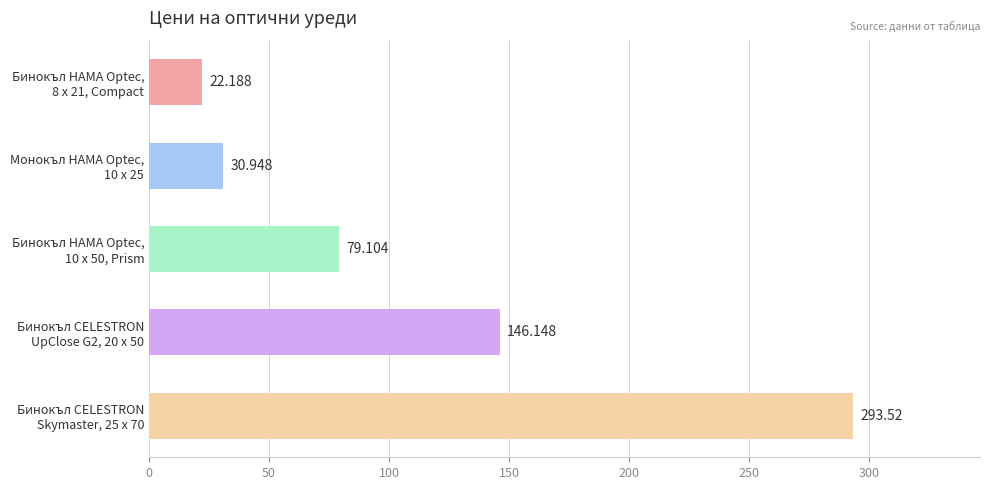

How many values exceed 79?

3